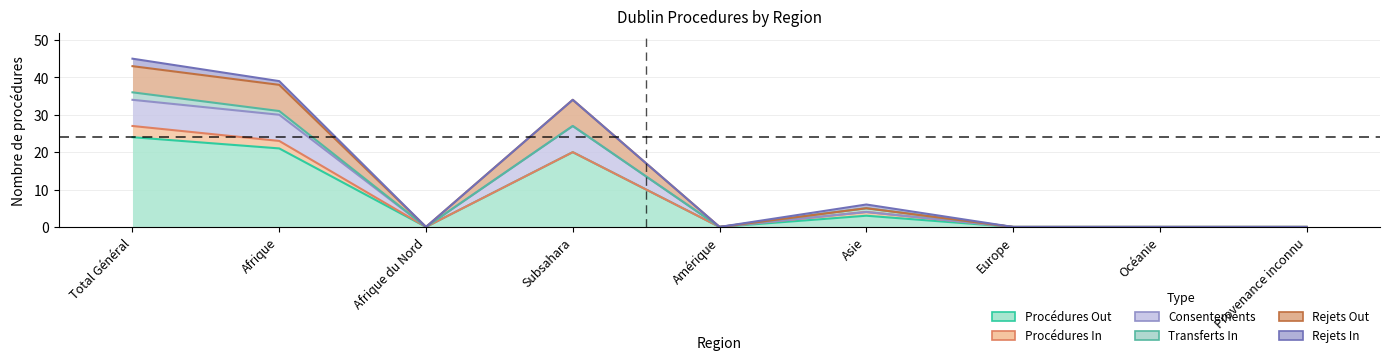

The value of Procédures Out at Asie is 3. True or false?

True